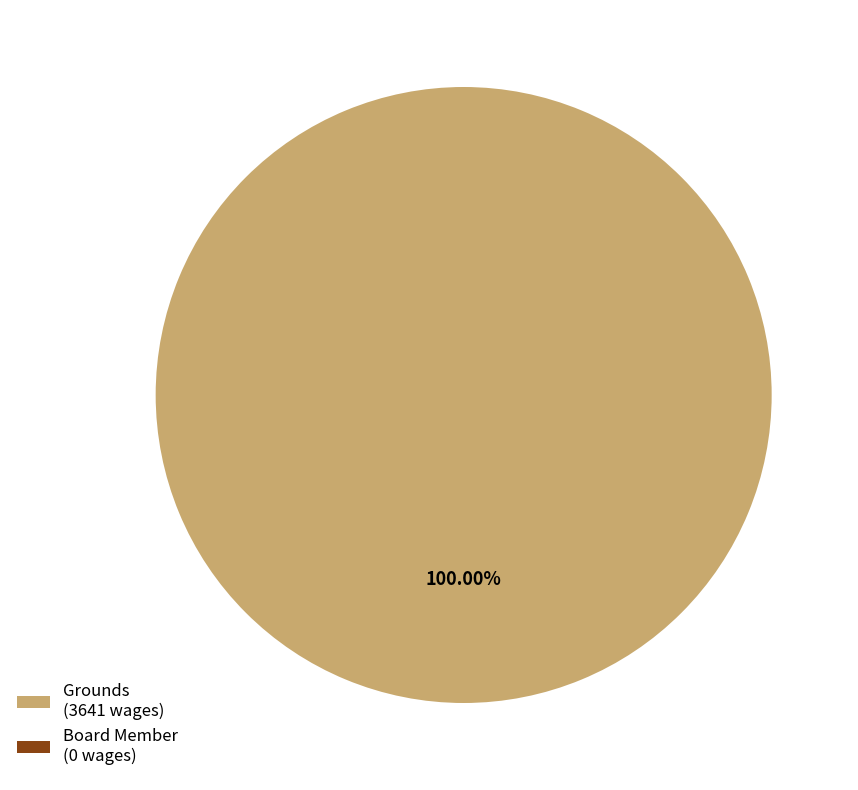

To the nearest percent, what is the difference between the largest and smallest slice percentages?

100%